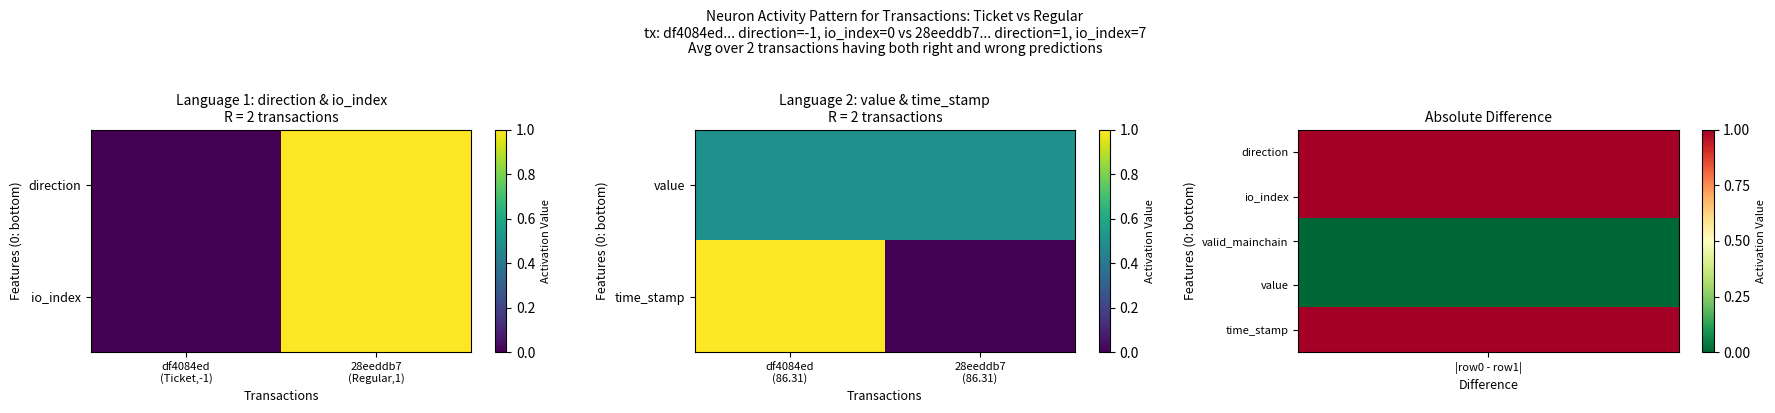

What is the sum of all time_stamp values?

1.0